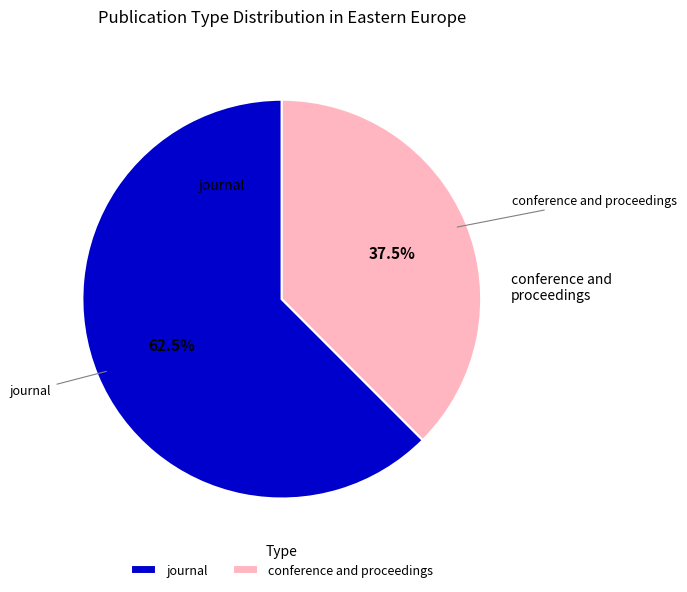

Combined, do journal and conference and proceedings account for over 50%?

Yes